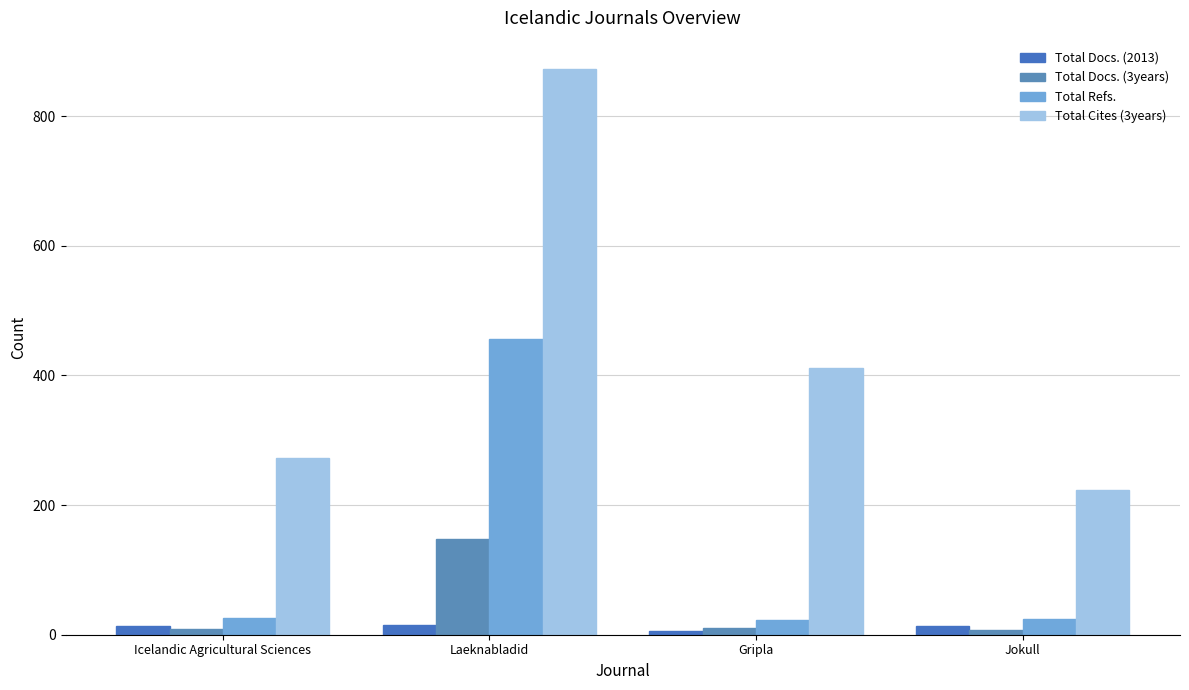

What is the difference between the Total Docs. (3years) values at Laeknabladid and Icelandic Agricultural Sciences?

138